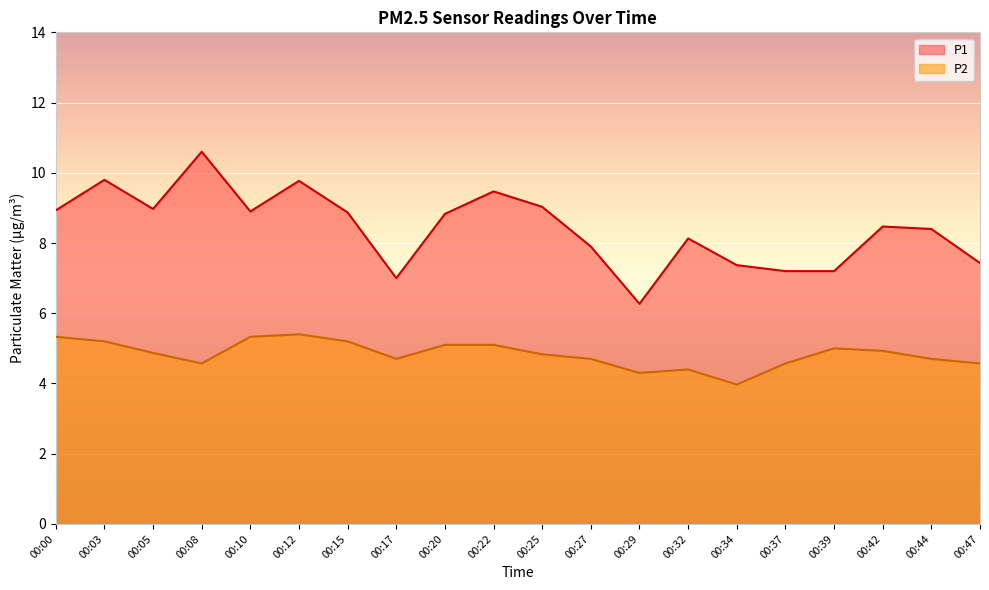

At which label does P2 reach its peak?

00:12